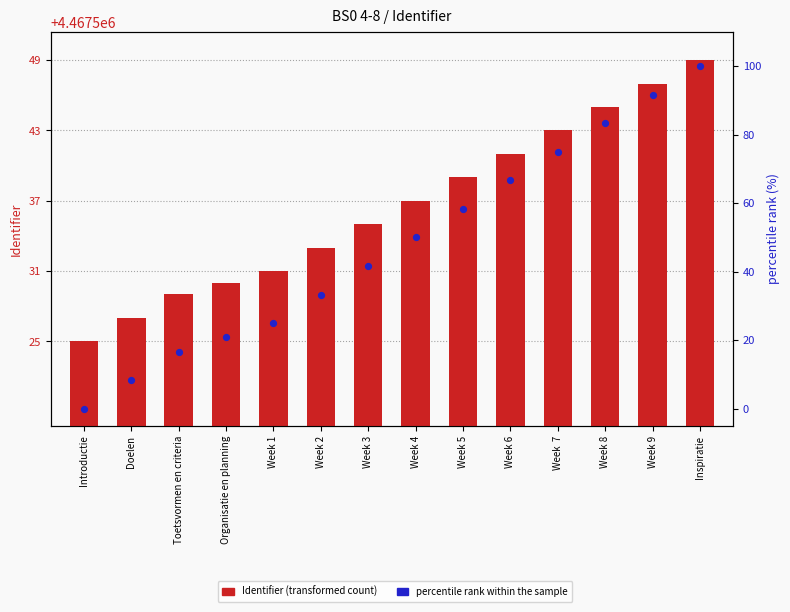

Is the value of Identifier (transformed count) at Week 8 greater than the value of percentile rank within the sample at Week 3?

Yes